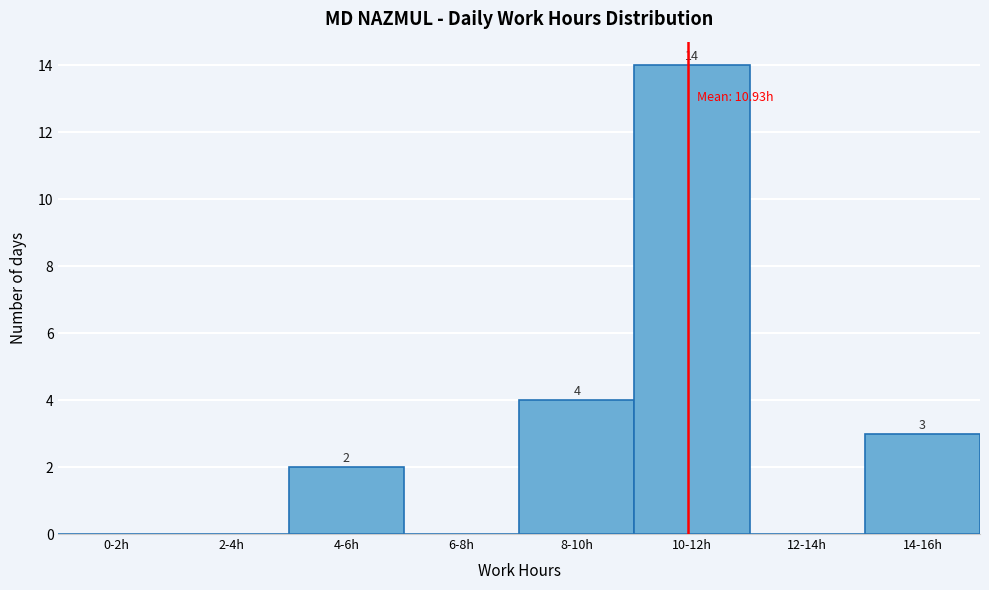

Reading left to right, what are all the values shown in this chart?

0-2h=0	2-4h=0	4-6h=2	6-8h=0	8-10h=4	10-12h=14	12-14h=0	14-16h=3